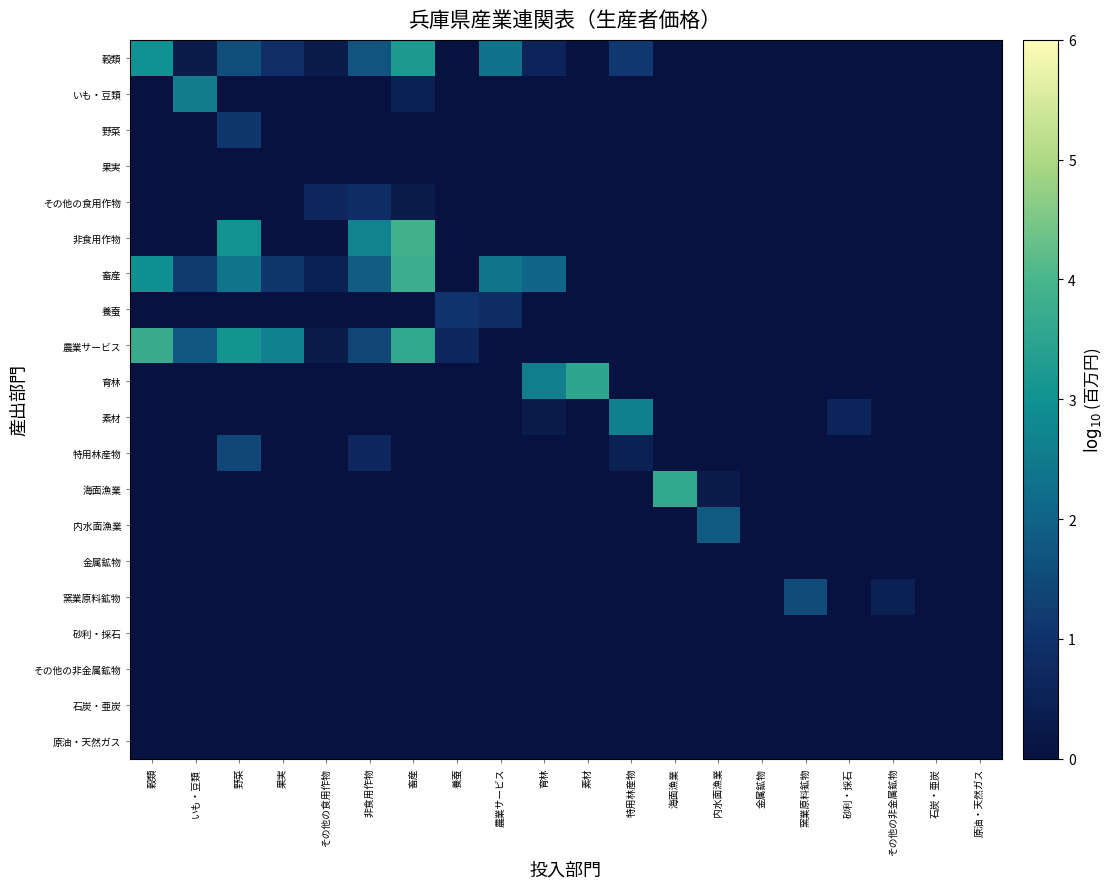

At how many categories does at least one series exceed 1?

14